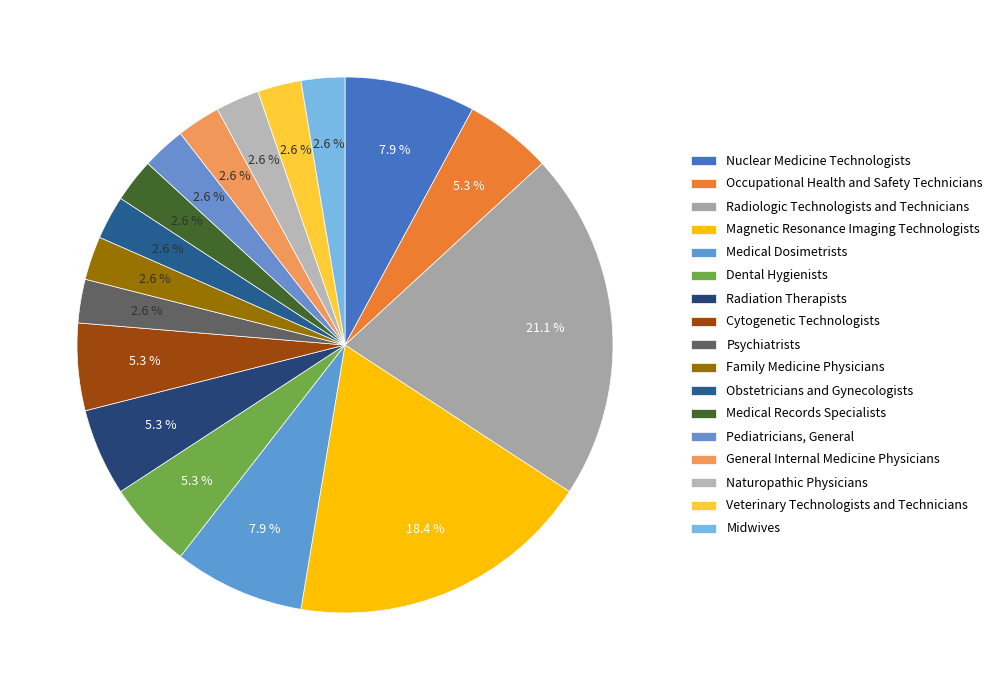

How many slices are in this pie chart?

17